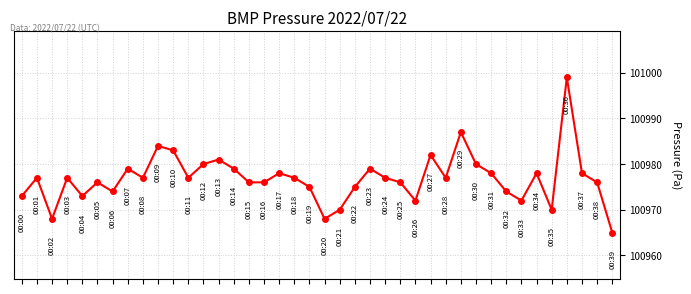

What is the sum of all values?

4039073